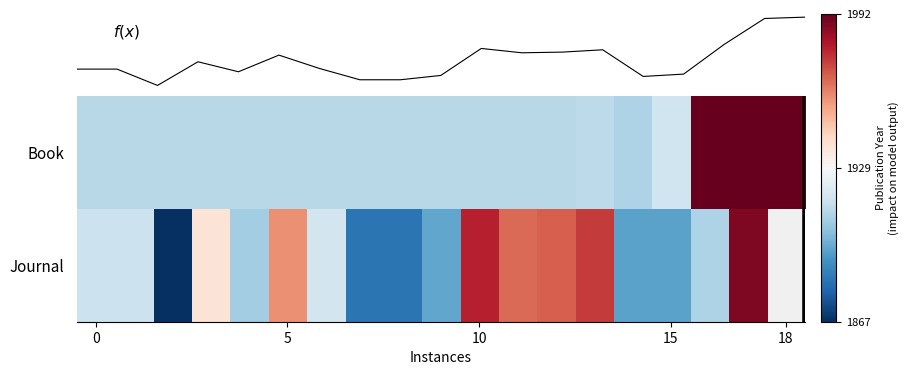

What is the minimum value for Journal?

1867.0